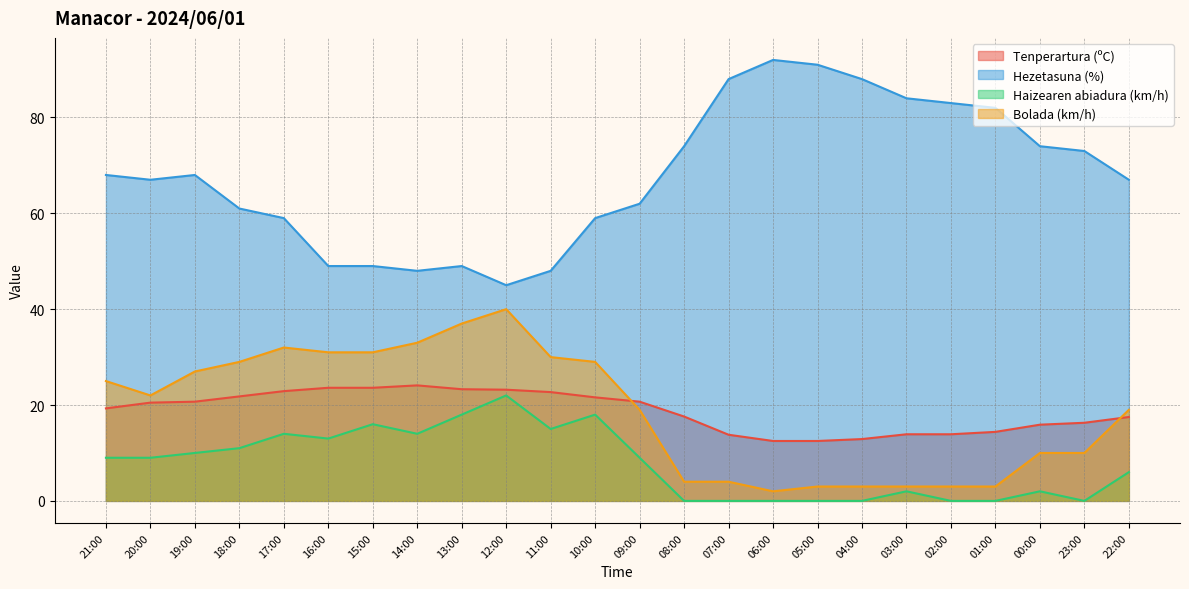

Reading right to left, what are all the values shown in this chart?

Tenperartura (ºC): 22:00=17.5	23:00=16.3	00:00=15.9	01:00=14.4	02:00=13.9	03:00=13.9	04:00=12.9	05:00=12.5	06:00=12.5	07:00=13.8	08:00=17.6	09:00=20.7	10:00=21.6	11:00=22.7	12:00=23.2	13:00=23.3	14:00=24.1	15:00=23.6	16:00=23.6	17:00=22.9	18:00=21.8	19:00=20.7	20:00=20.5	21:00=19.3
Hezetasuna (%): 22:00=67.0	23:00=73.0	00:00=74.0	01:00=82.0	02:00=83.0	03:00=84.0	04:00=88.0	05:00=91.0	06:00=92.0	07:00=88.0	08:00=74.0	09:00=62.0	10:00=59.0	11:00=48.0	12:00=45.0	13:00=49.0	14:00=48.0	15:00=49.0	16:00=49.0	17:00=59.0	18:00=61.0	19:00=68.0	20:00=67.0	21:00=68.0
Haizearen abiadura (km/h): 22:00=6.0	23:00=0.0	00:00=2.0	01:00=0.0	02:00=0.0	03:00=2.0	04:00=0.0	05:00=0.0	06:00=0.0	07:00=0.0	08:00=0.0	09:00=9.0	10:00=18.0	11:00=15.0	12:00=22.0	13:00=18.0	14:00=14.0	15:00=16.0	16:00=13.0	17:00=14.0	18:00=11.0	19:00=10.0	20:00=9.0	21:00=9.0
Bolada (km/h): 22:00=19.0	23:00=10.0	00:00=10.0	01:00=3.0	02:00=3.0	03:00=3.0	04:00=3.0	05:00=3.0	06:00=2.0	07:00=4.0	08:00=4.0	09:00=19.0	10:00=29.0	11:00=30.0	12:00=40.0	13:00=37.0	14:00=33.0	15:00=31.0	16:00=31.0	17:00=32.0	18:00=29.0	19:00=27.0	20:00=22.0	21:00=25.0